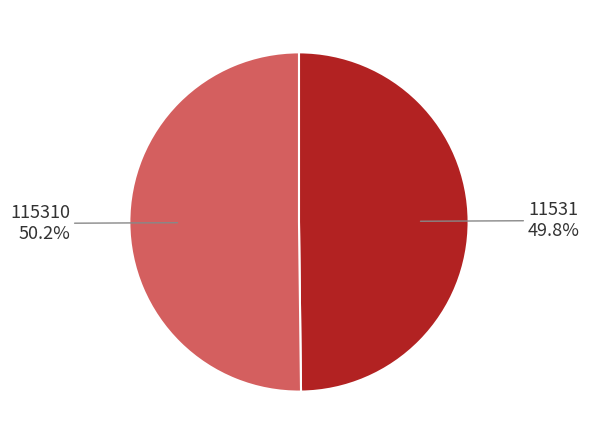

How many slices are in this pie chart?

2